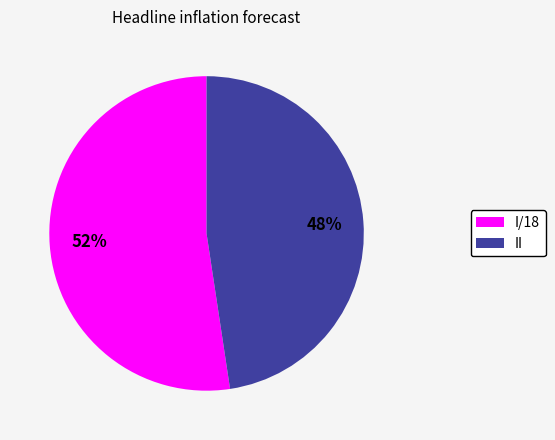

Combined, do I/18 and II account for over 50%?

Yes